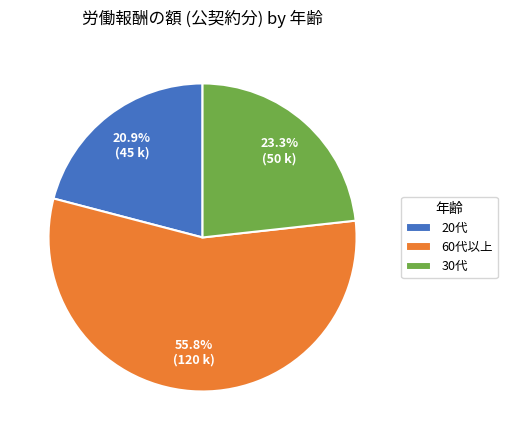

To the nearest percent, what portion does 20代 represent?

21%